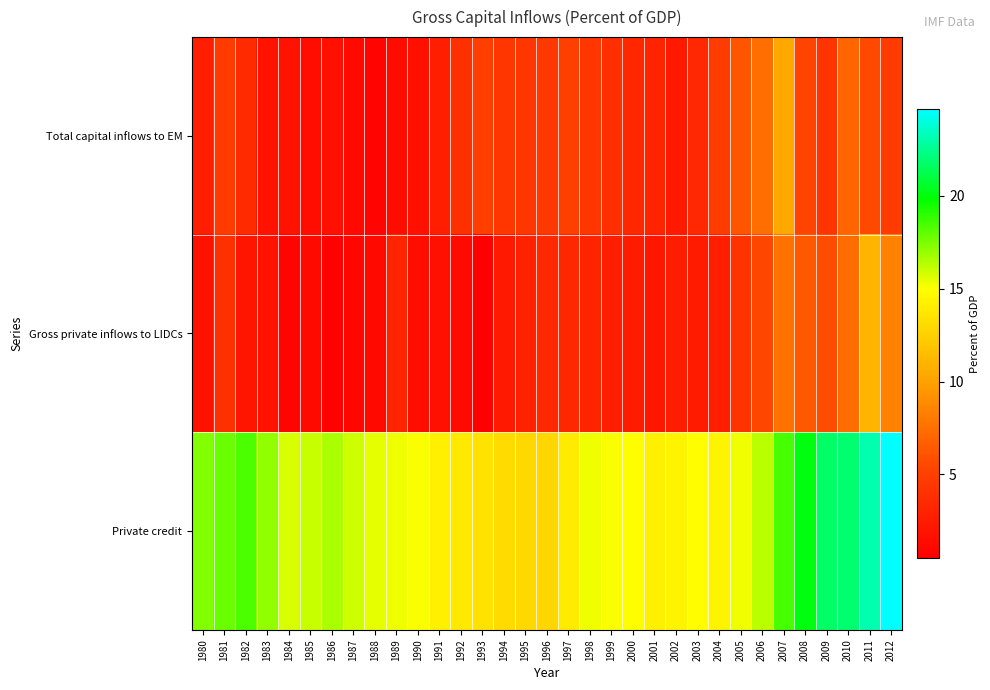

Which series has the largest range (max minus min)?

Private credit